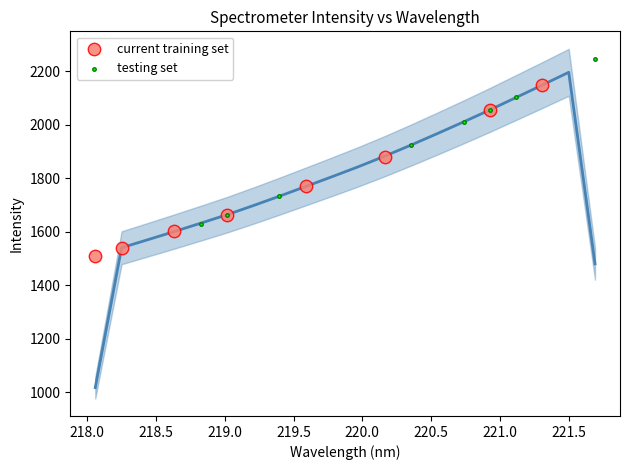

Which series contains the lowest Y value?

current training set